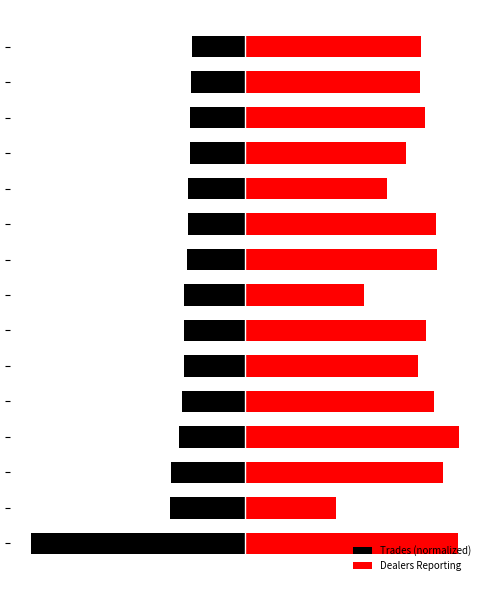

Reading left to right, what are all the values shown in this chart?

Trades (normalized): 0=-264.0	1=-92.1	2=-91.4	3=-82.0	4=-78.0	5=-75.1	6=-75.1	7=-74.8	8=-71.6	9=-70.8	10=-70.0	11=-68.3	12=-67.7	13=-67.3	14=-65.9
Dealers Reporting: 0=263.0	1=112.0	2=245.0	3=264.0	4=234.0	5=214.0	6=224.0	7=147.0	8=237.0	9=236.0	10=175.0	11=199.0	12=222.0	13=216.0	14=217.0